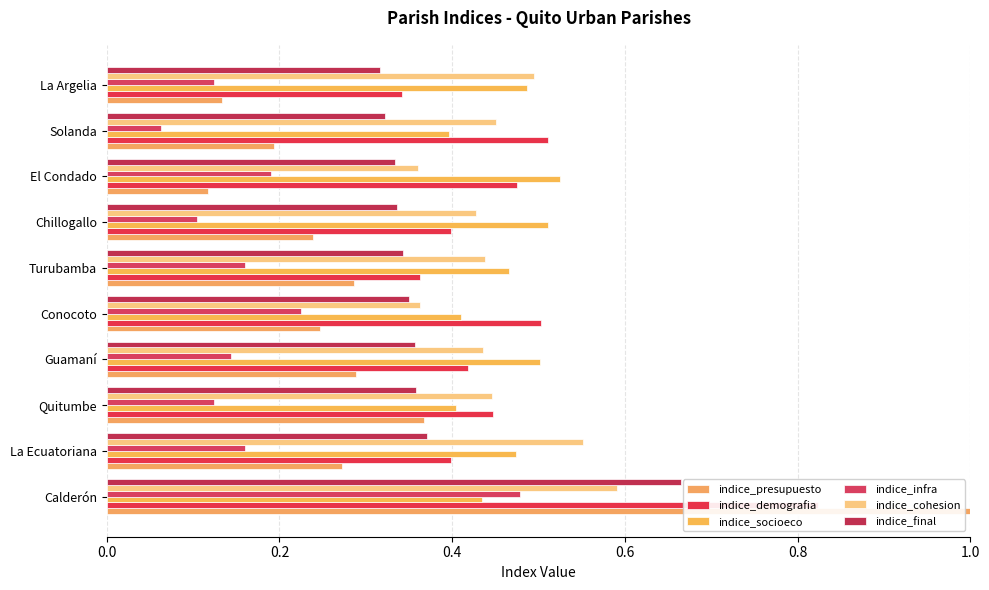

What is the average value of the indice_final series?

0.4